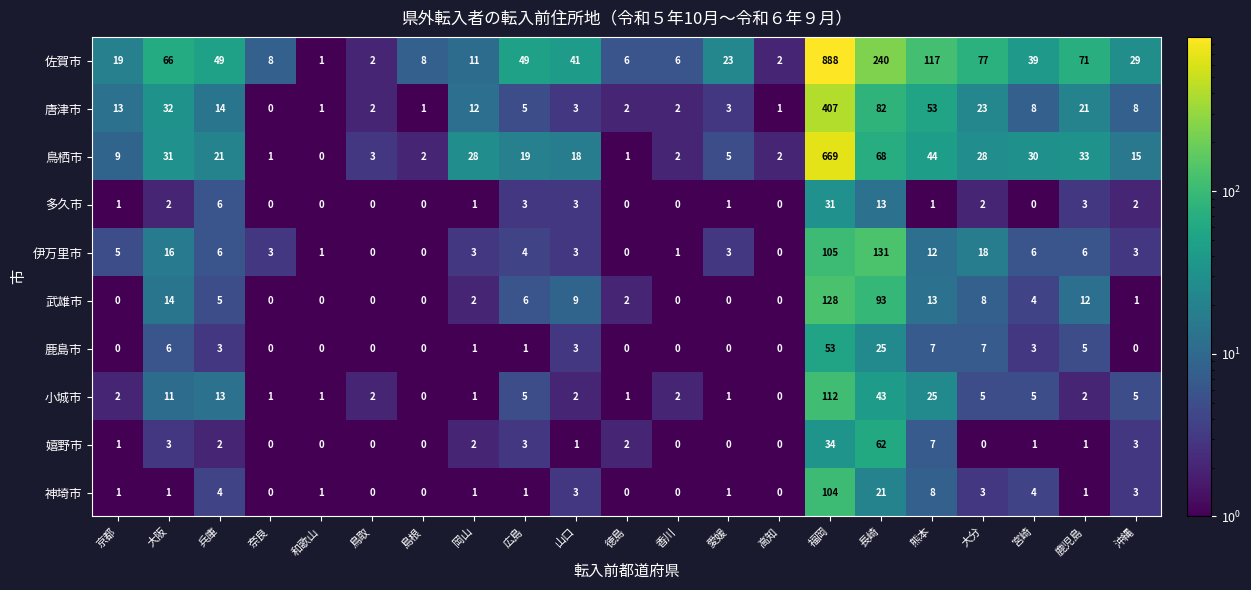

At how many categories does at least one series exceed 870?

1